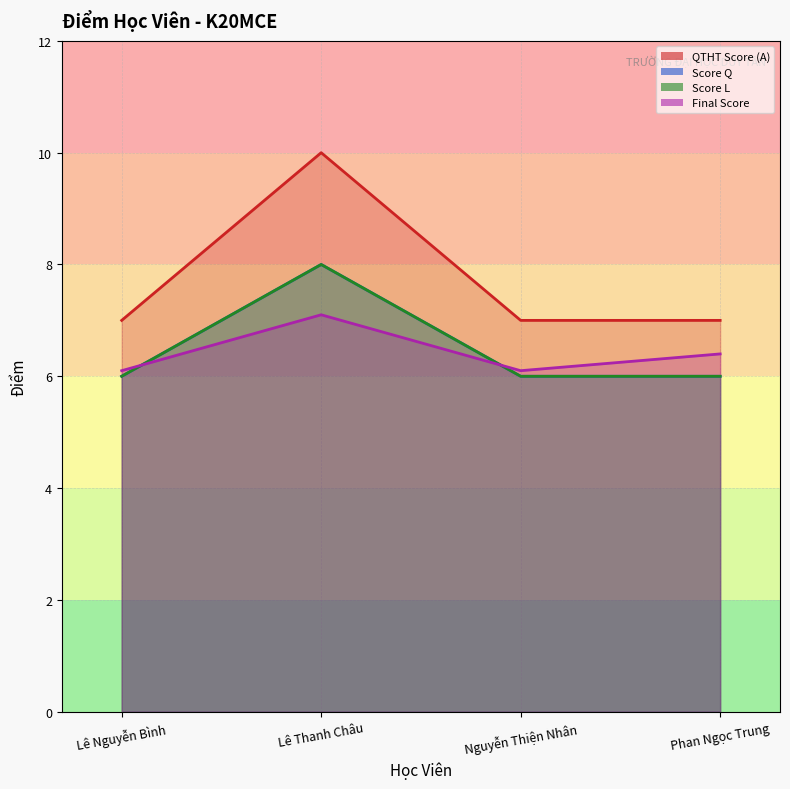

True or false: QTHT Score (A) and Final Score cross at least once.

False